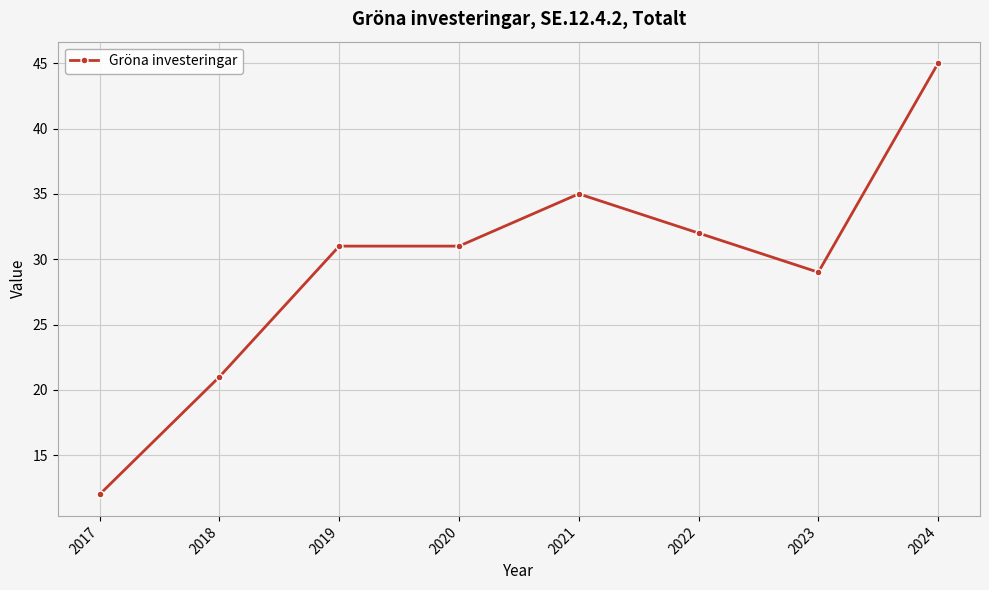

The chart shows a value of 59 at 2021. True or false?

False